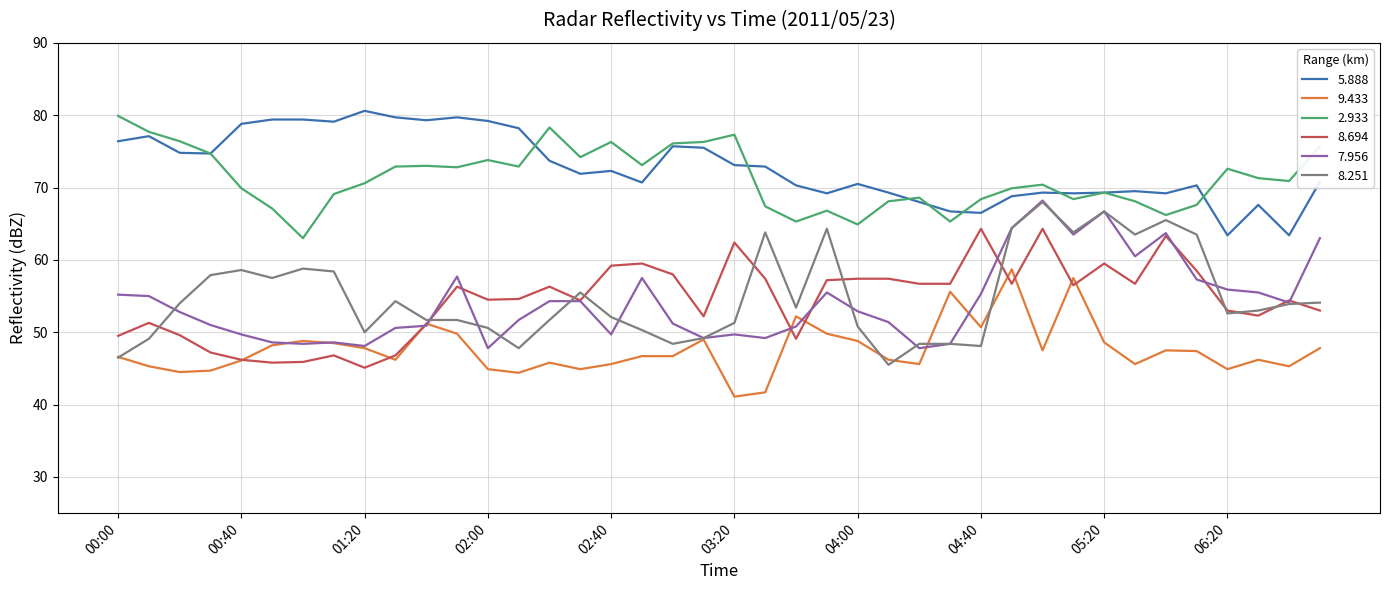

How many categories are shown in the chart?

40